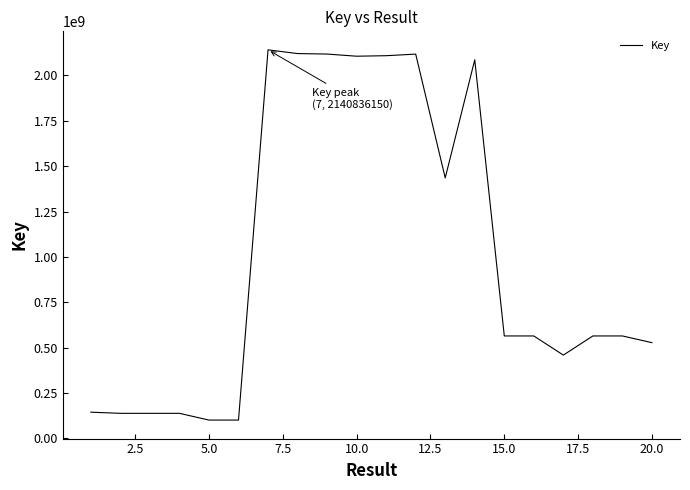

What is the maximum value shown in the chart?

2140836150